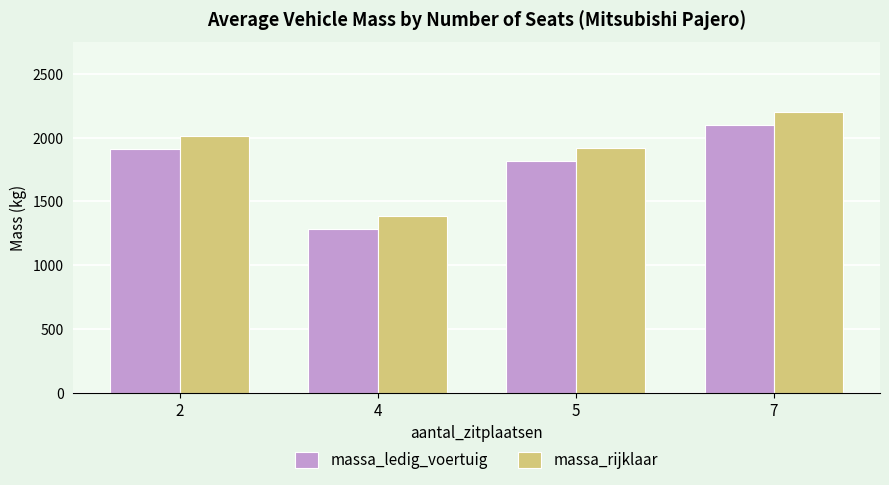

What are all the series names shown in the legend?

massa_ledig_voertuig, massa_rijklaar